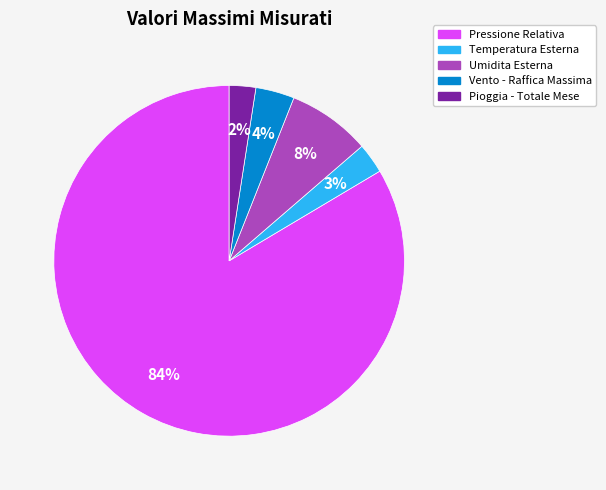

Is there any slice that represents more than half of the pie?

Yes